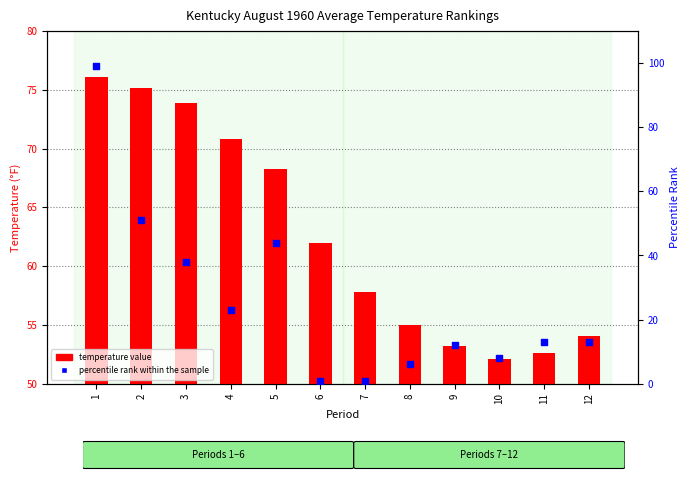

Which series has the widest spread of Y values?

percentile rank within the sample